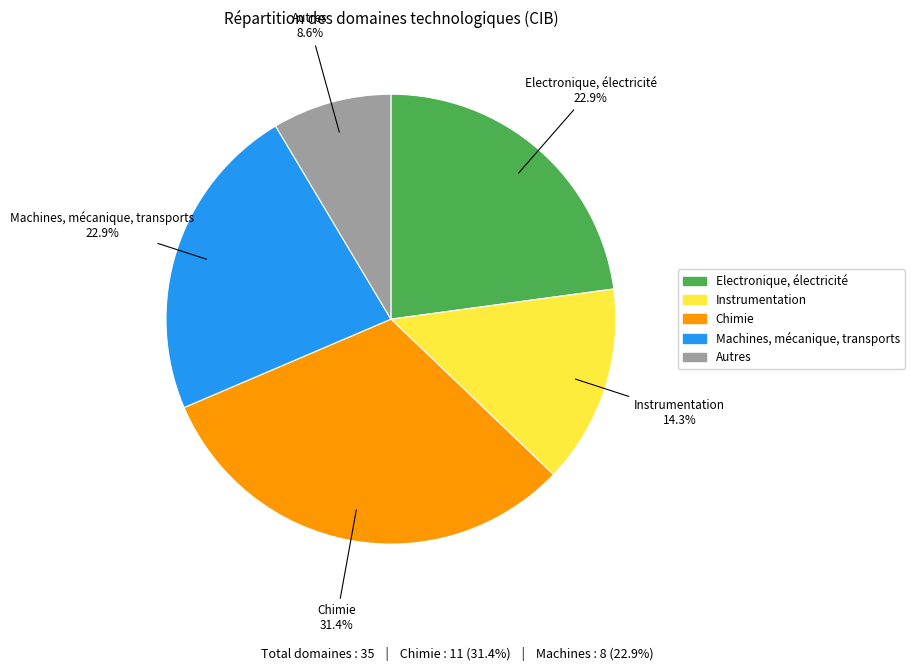

What is the ratio of the value at Instrumentation to the value at Chimie?

0.5